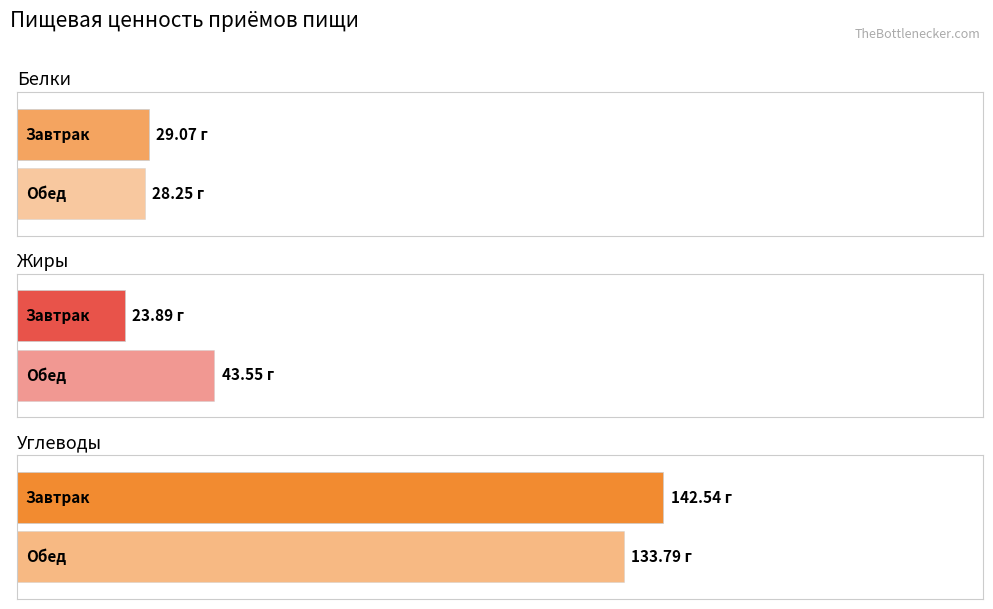

Which has a higher value, Обед or Завтрак?

Завтрак